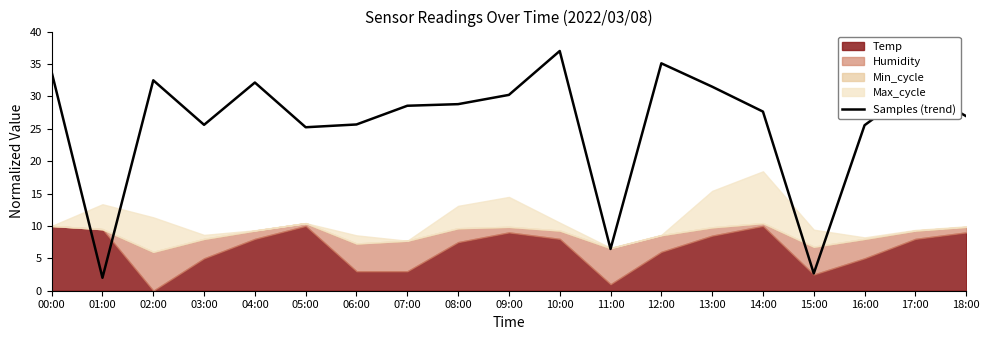

How many points are lower than both their immediate neighbors (excluding endpoints)?

5